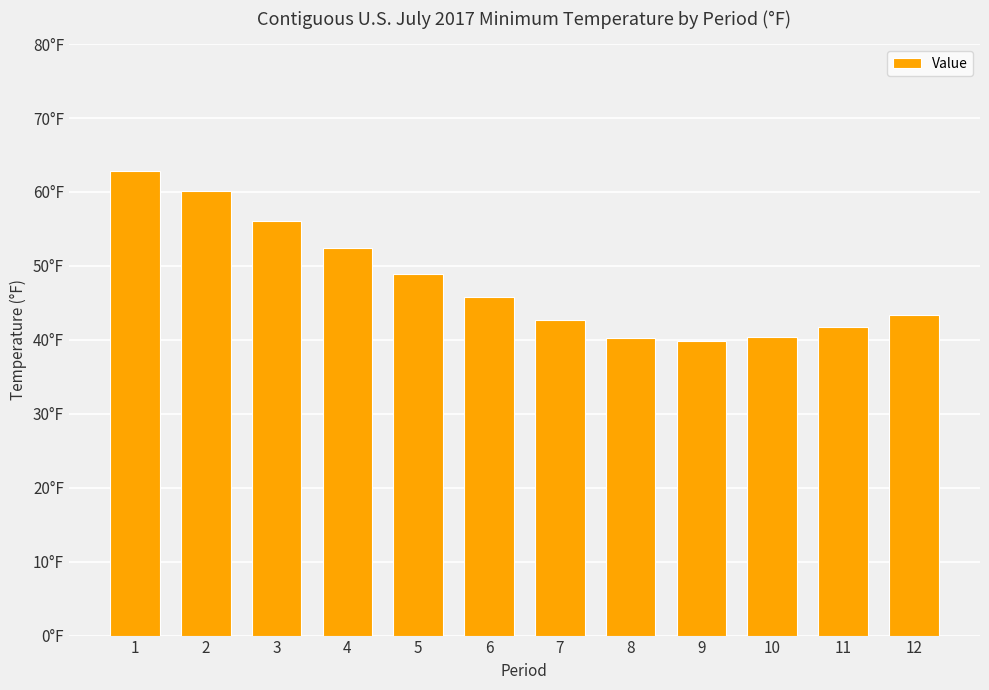

What is the sum of all values?

574.4